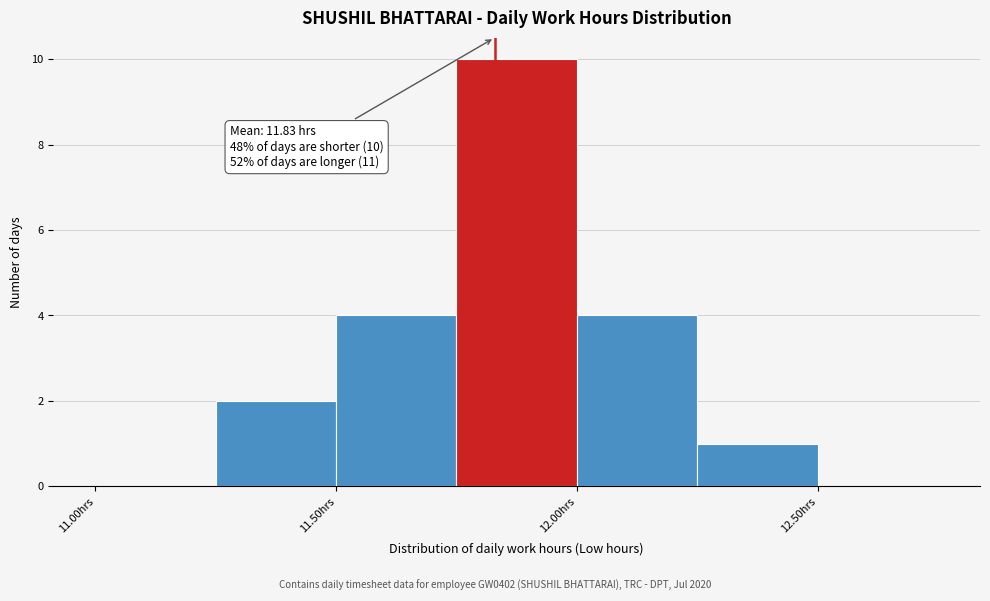

Over which range of the x-axis is the bar tallest?

11.75 to 12.00